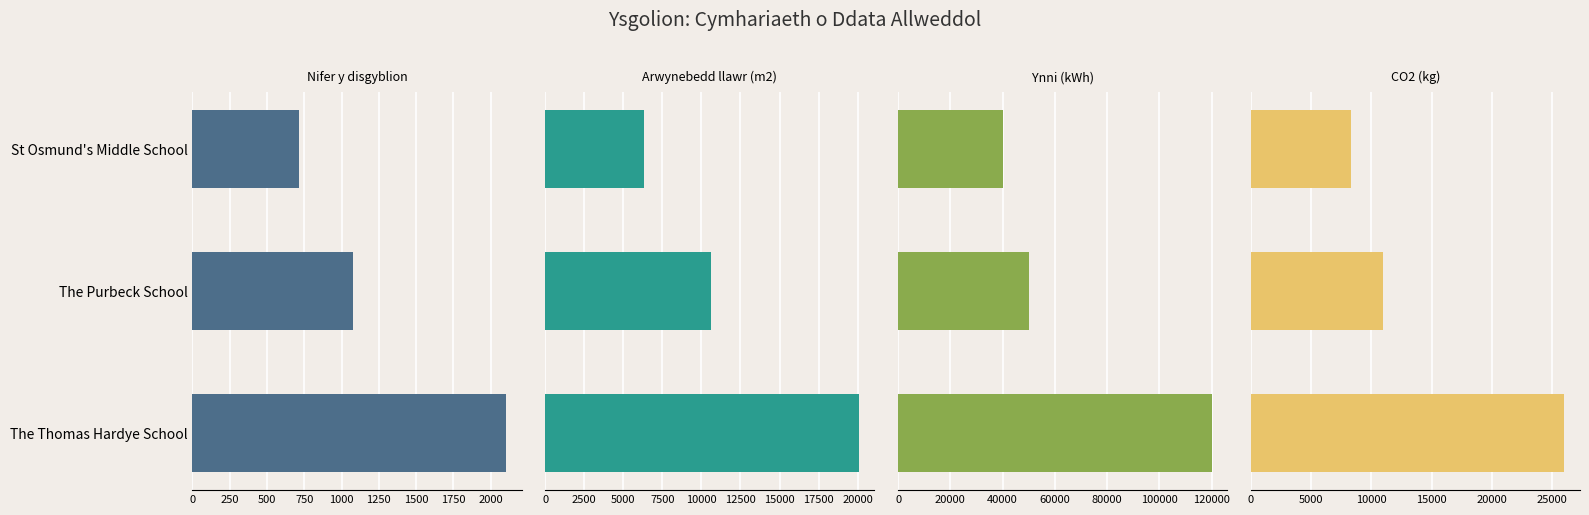

How many Ynni (kWh) values are between 40000 and 120000?

3